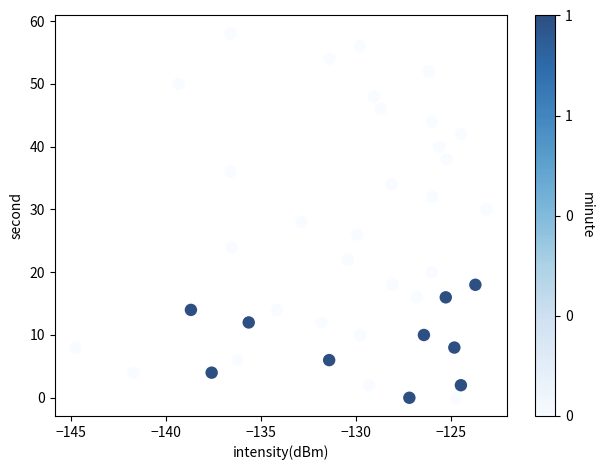

What is the range of Y values (max minus min)?

58